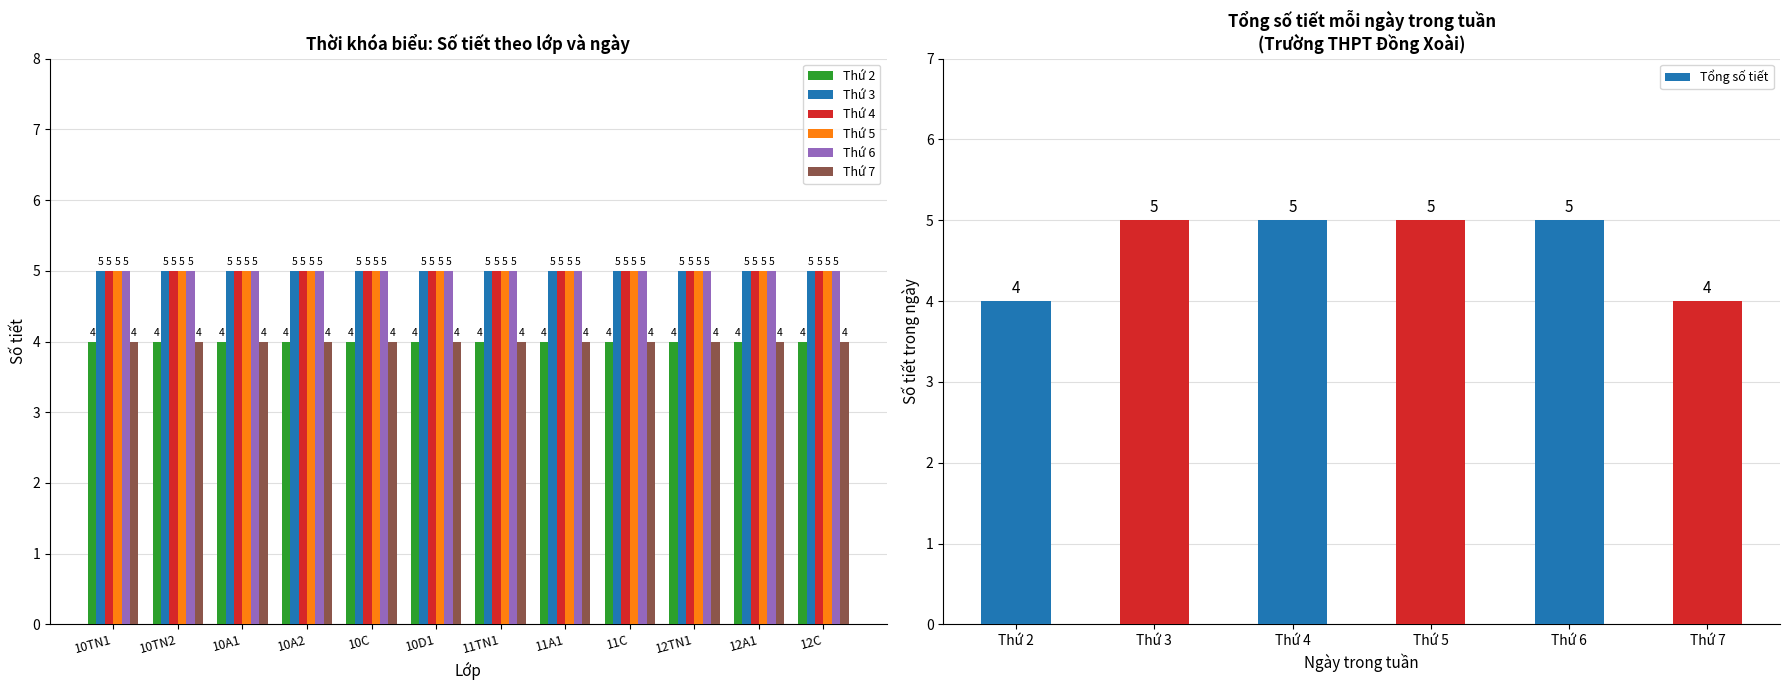

What is the lowest value of the Thứ 3 series?

5